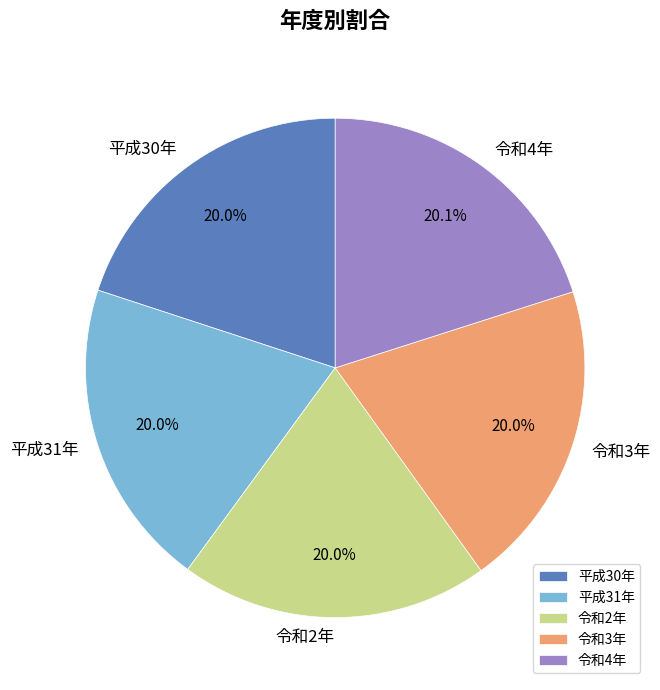

What percentage is NOT represented by 平成30年?

80.0%